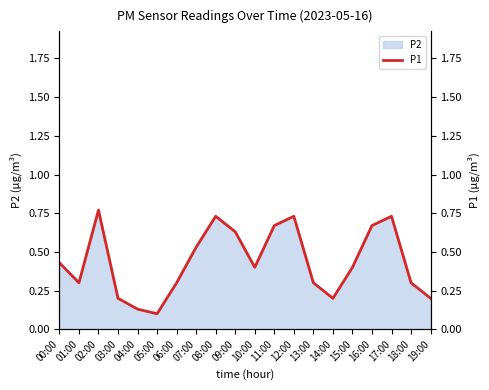

The chart shows a value of 0.2 at 00:00. True or false?

False